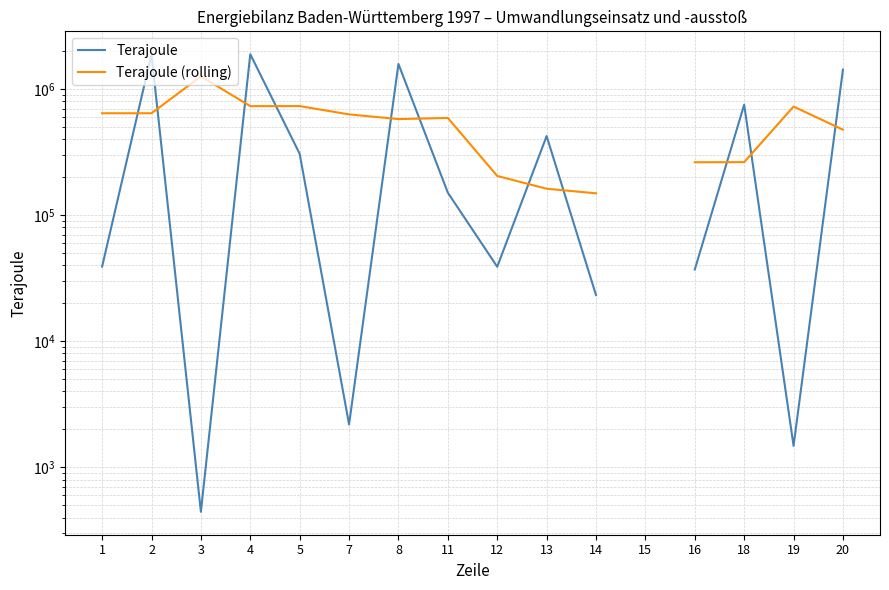

What is the value of the Terajoule point at the 9th from the left?

38973.0